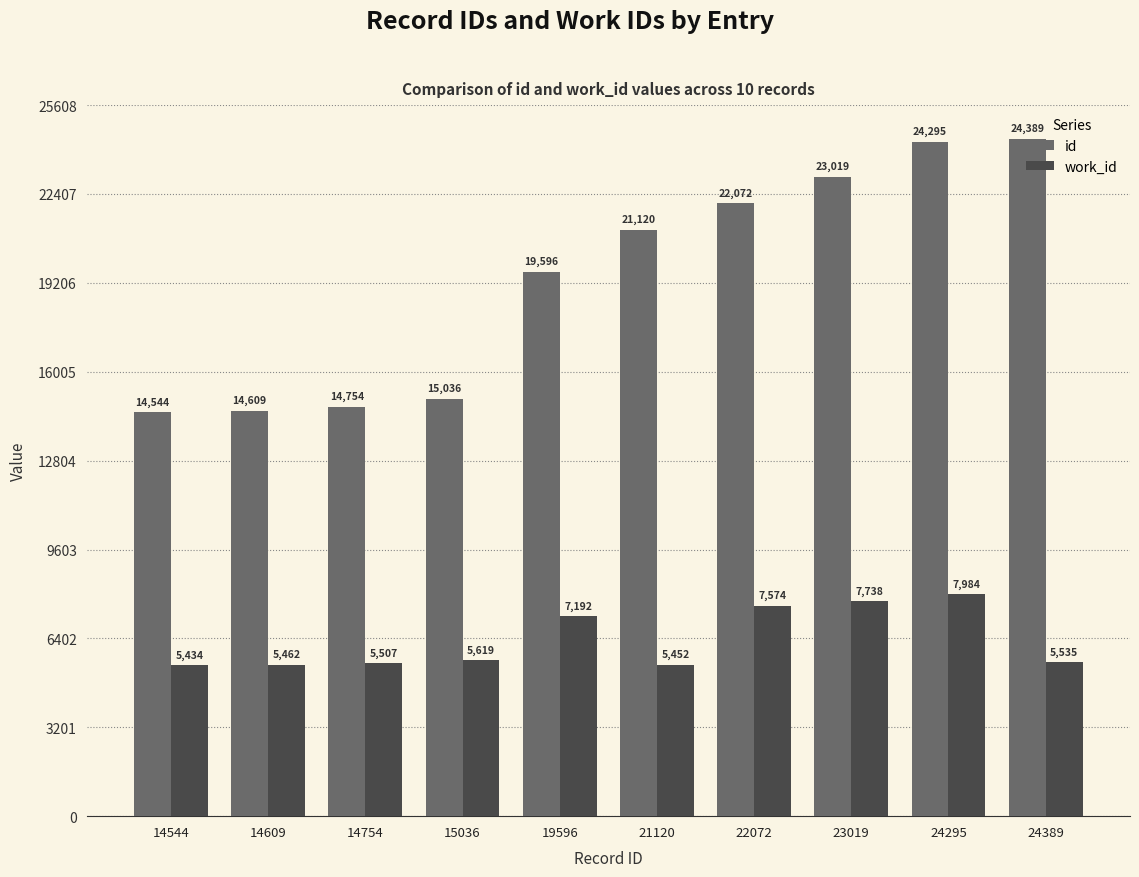

Rank the series by their average value, from highest to lowest.

id, work_id